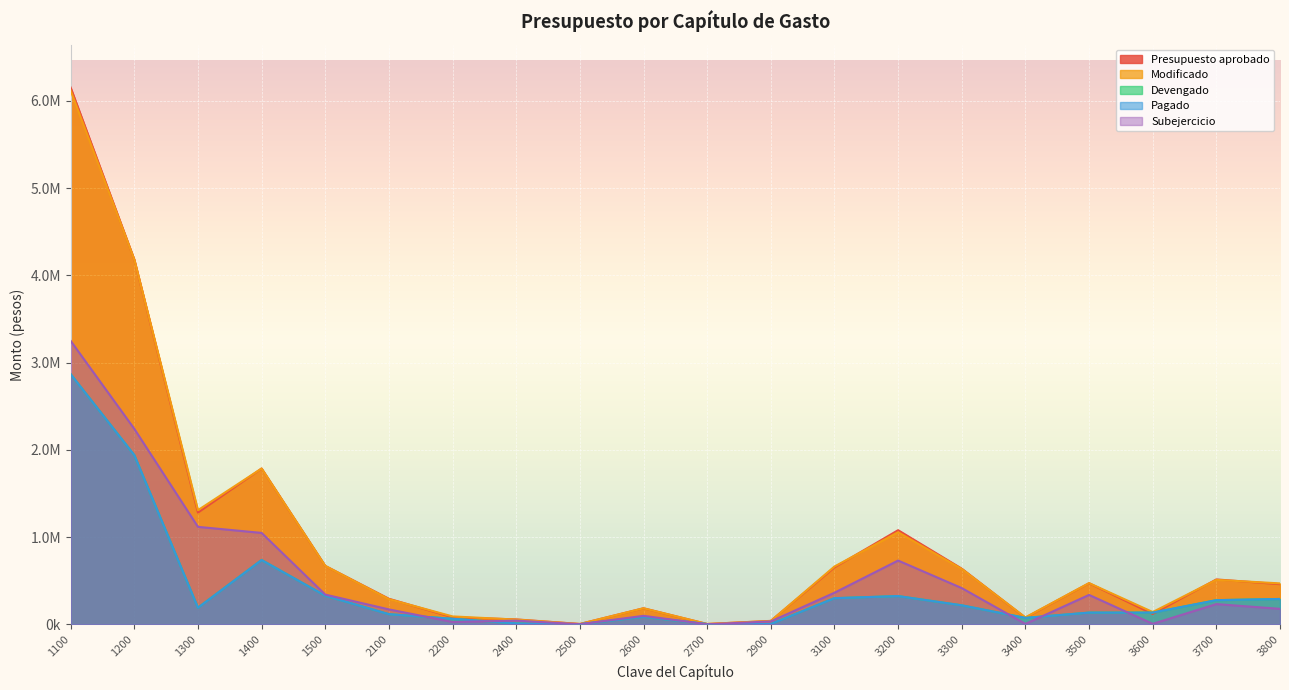

What are all the series names shown in the legend?

Presupuesto aprobado, Modificado, Devengado, Pagado, Subejercicio